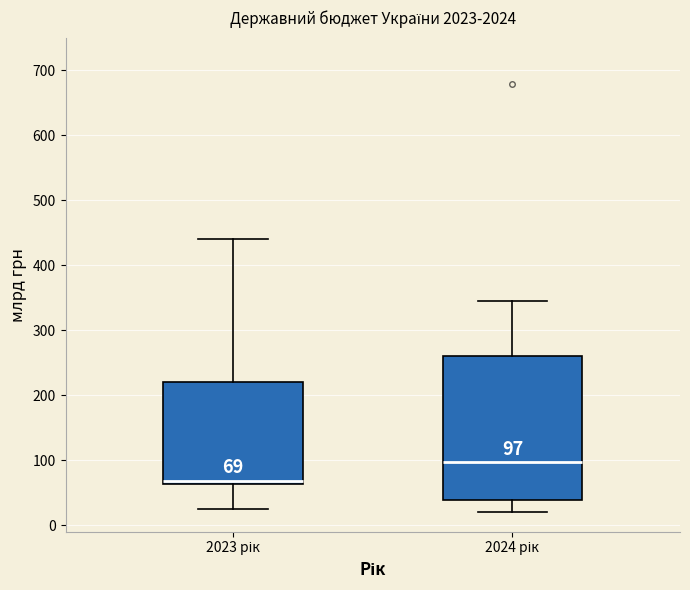

Which box is the tallest, from its lower edge to its upper edge?

2024 рік